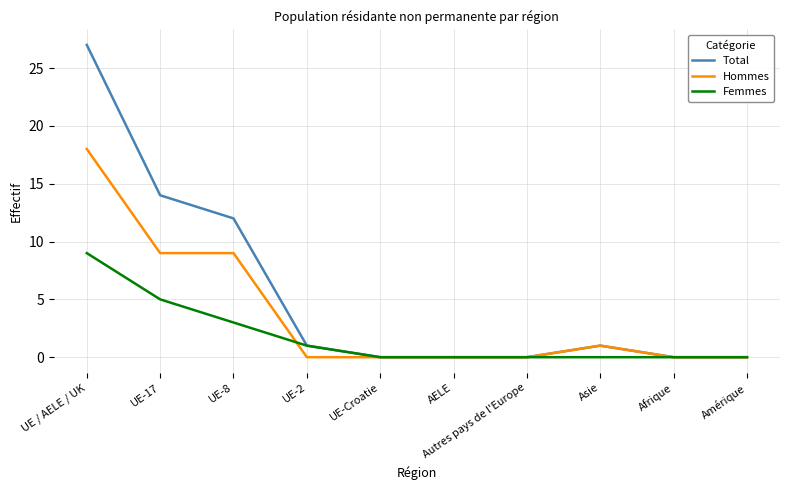

Which series has the widest spread of values?

Total